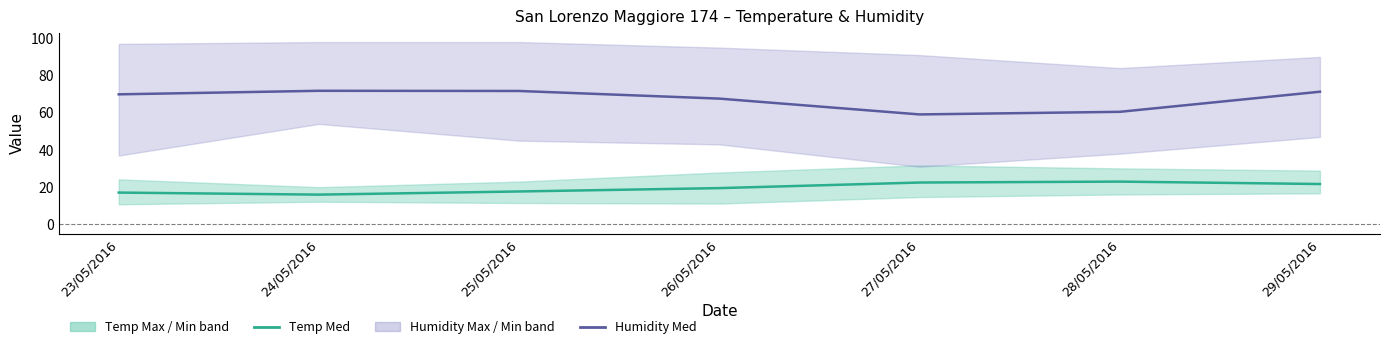

Is this an area chart (filled region under the line)?

No